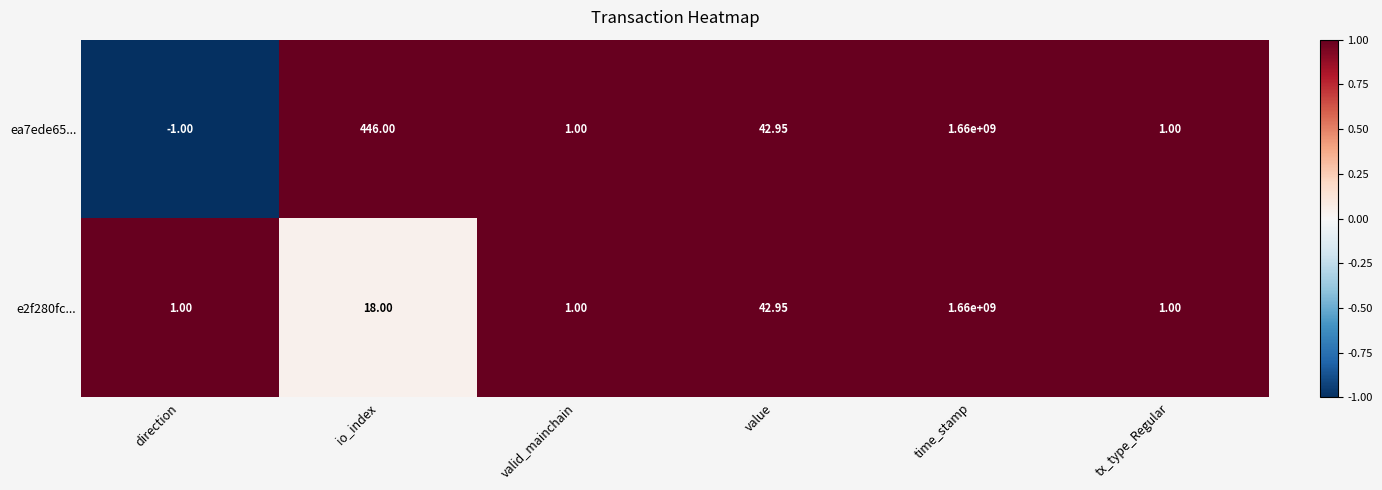

Where does the ea7ede65... series first go above 42?

io_index